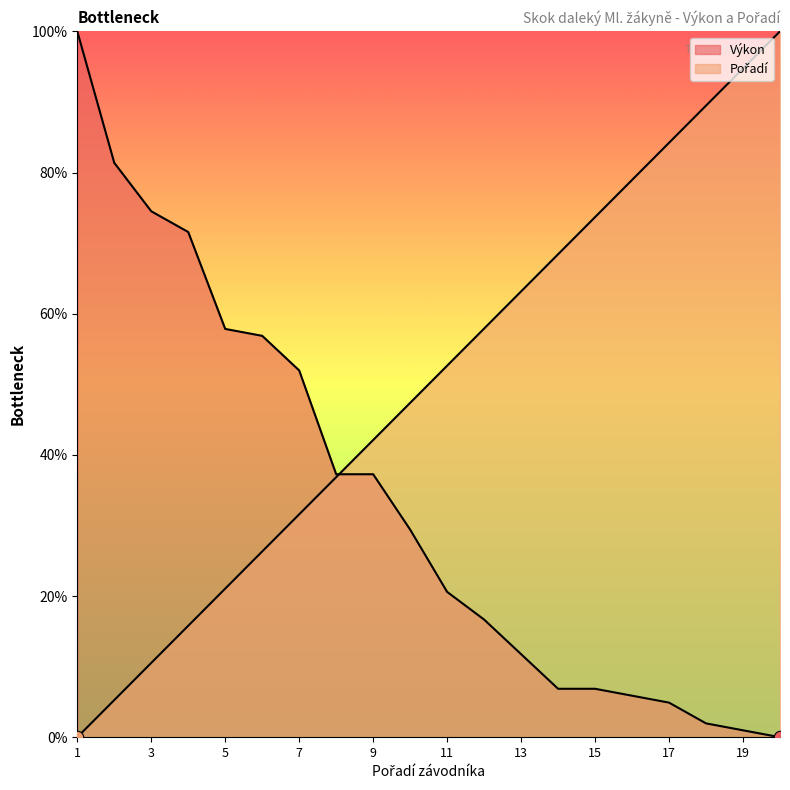

Which series has the largest Y range (max minus min)?

Výkon